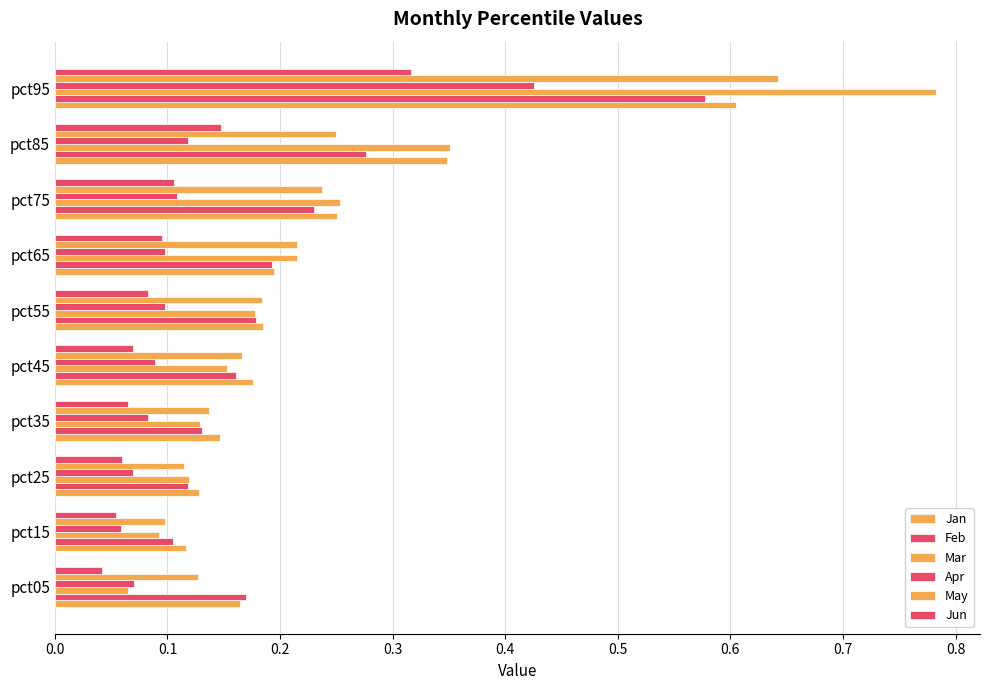

Does the chart contain any negative values?

No